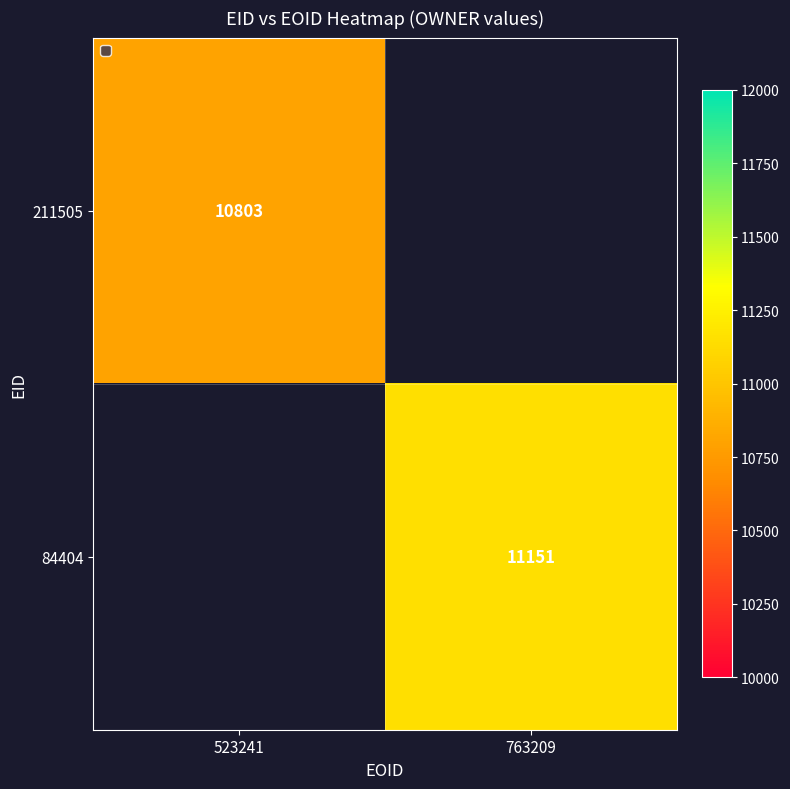

Is it true that 84404 equals 18106.8 at 763209?

False